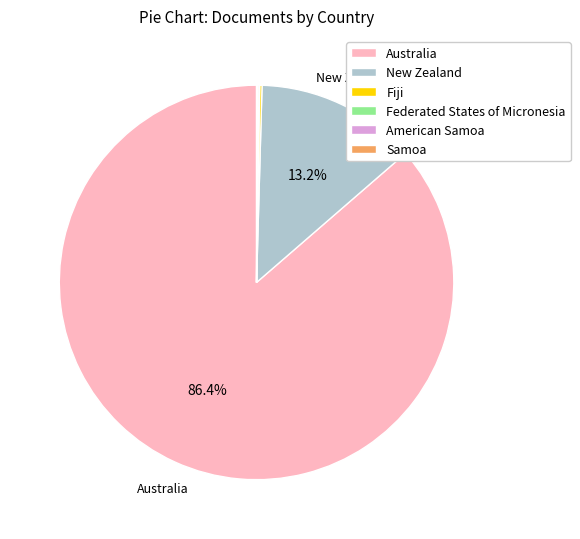

Is it true that New Zealand is 2% of the pie?

False